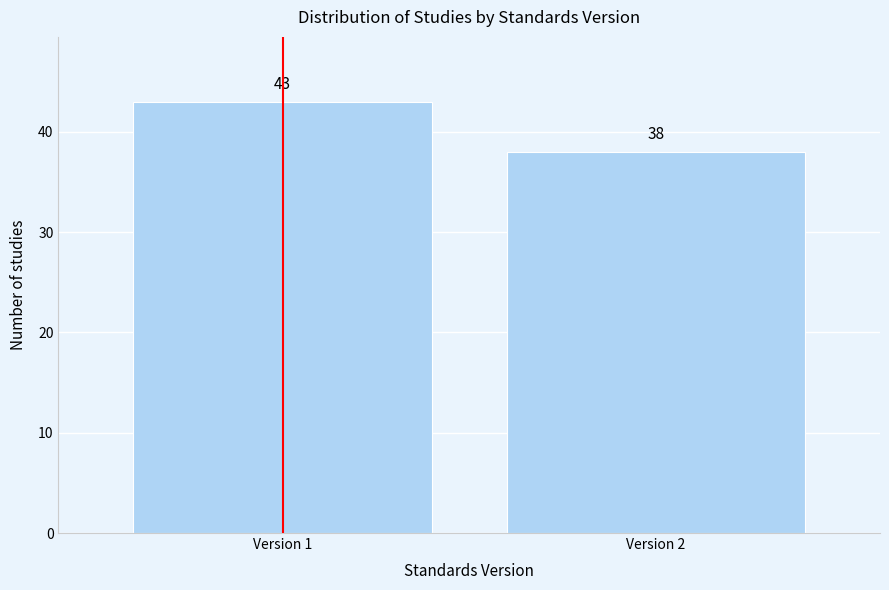

Reading left to right, what are all the values shown in this chart?

43	38